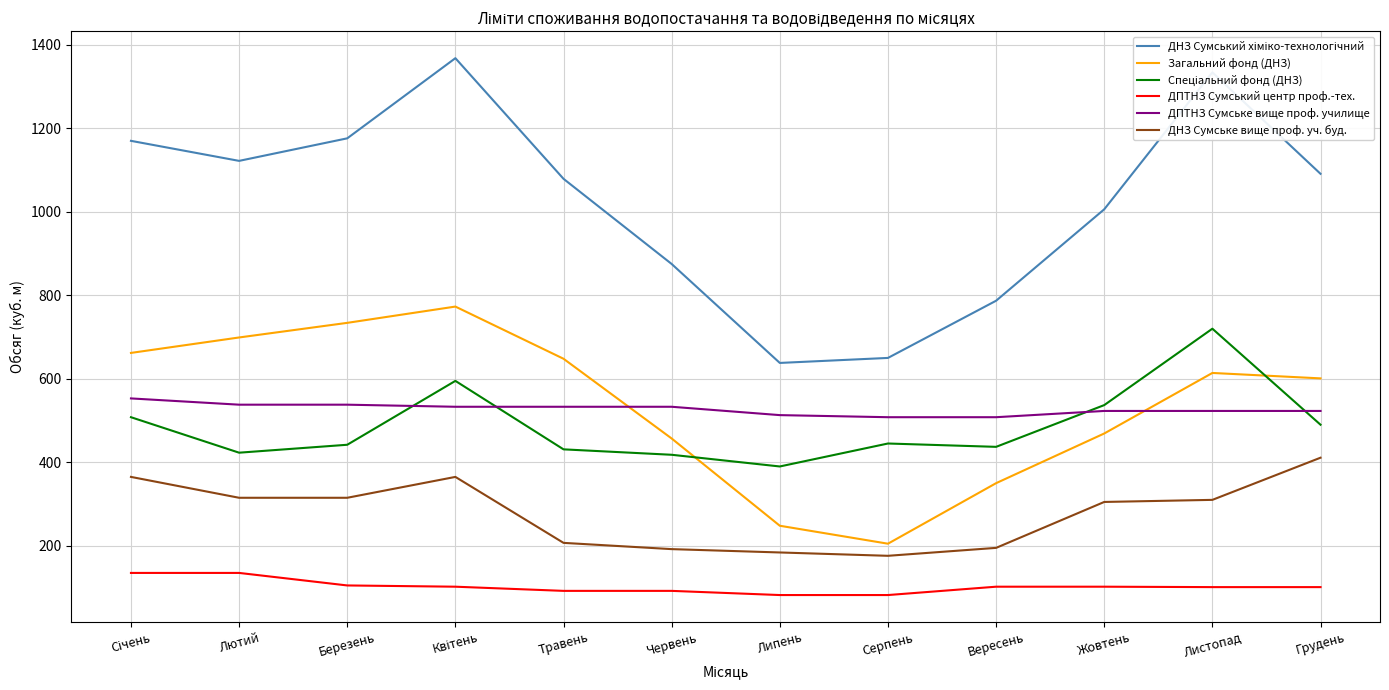

What position from the right is Липень?

6